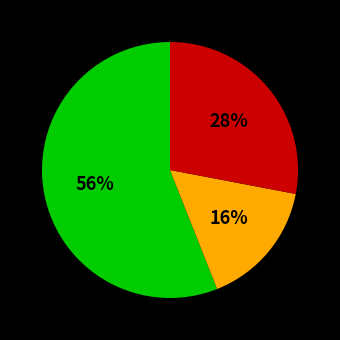

Does any single category account for the majority?

Yes